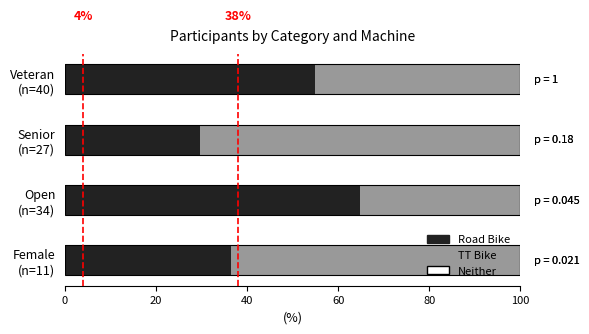

Which series has the widest spread of values?

Road Bike